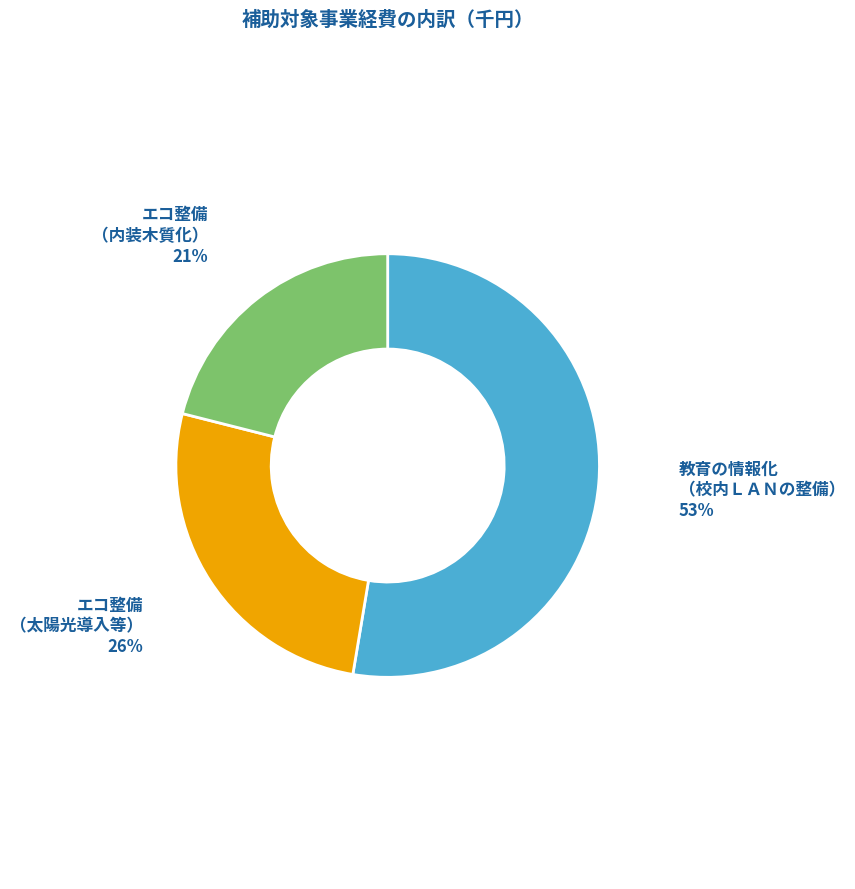

Is there a majority slice in this chart?

Yes